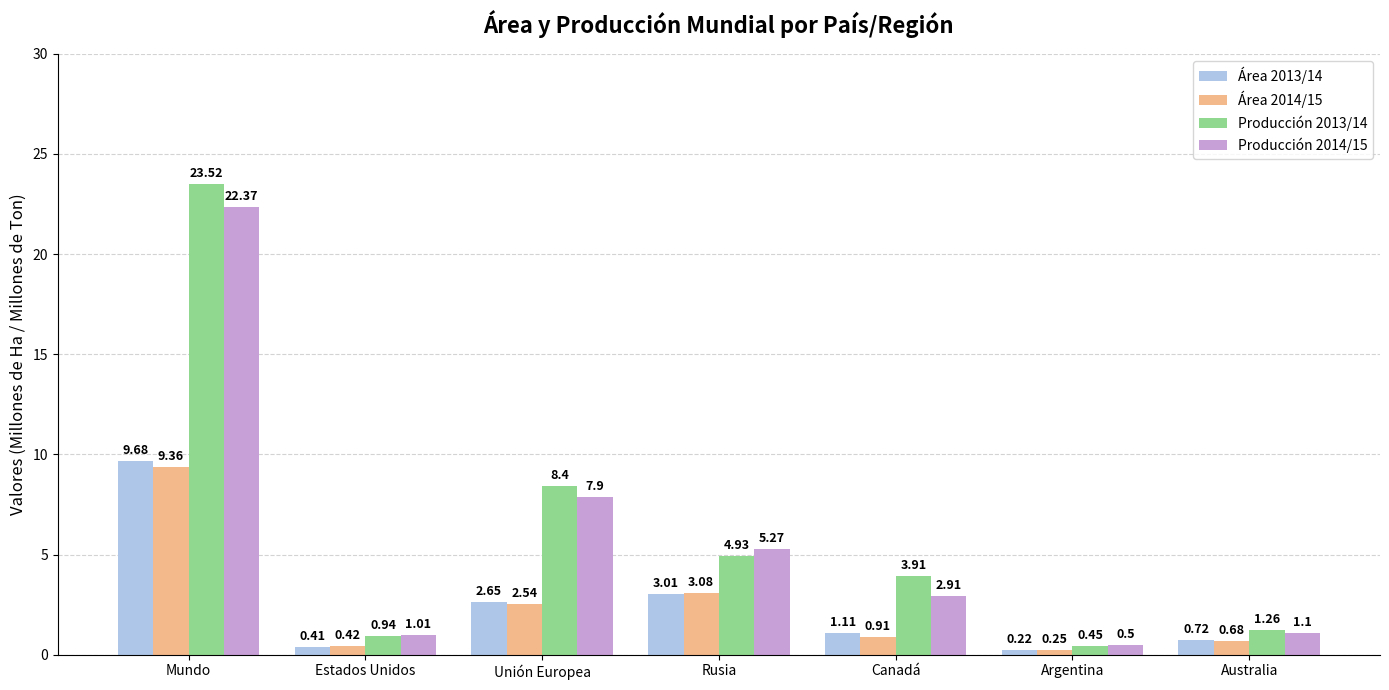

Which label corresponds to the smallest value in the chart?

Argentina